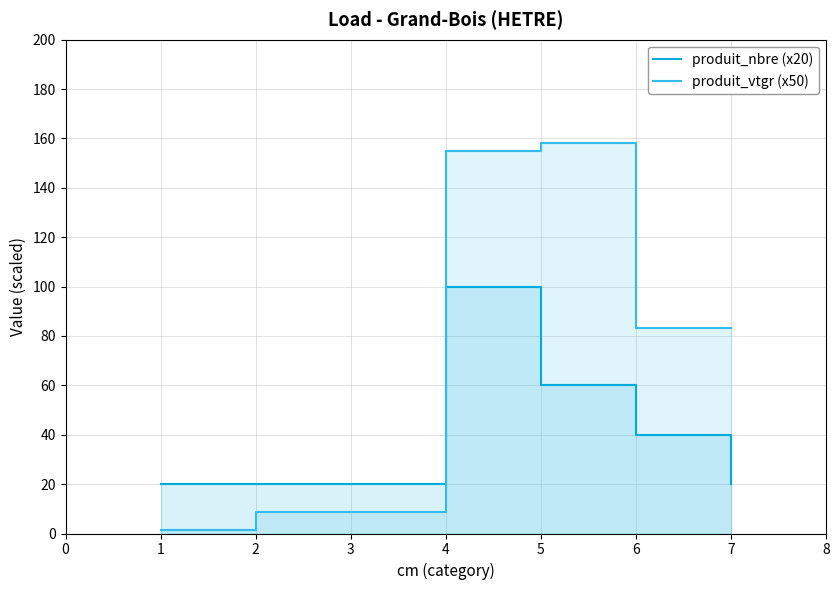

What is the sum of all produit_vtgr (x50) values?

489.4